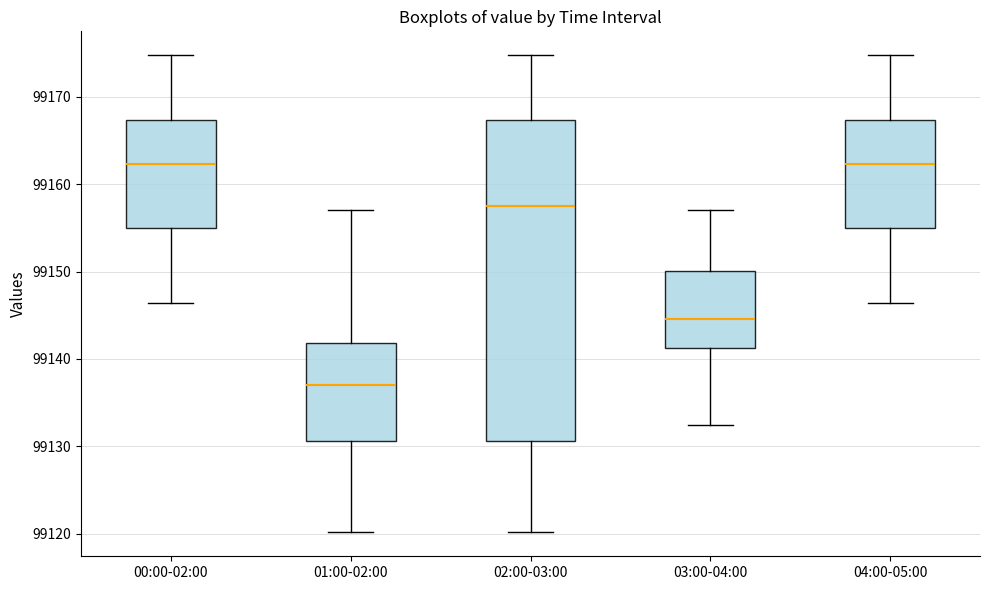

Which box's median line is the lowest?

01:00-02:00